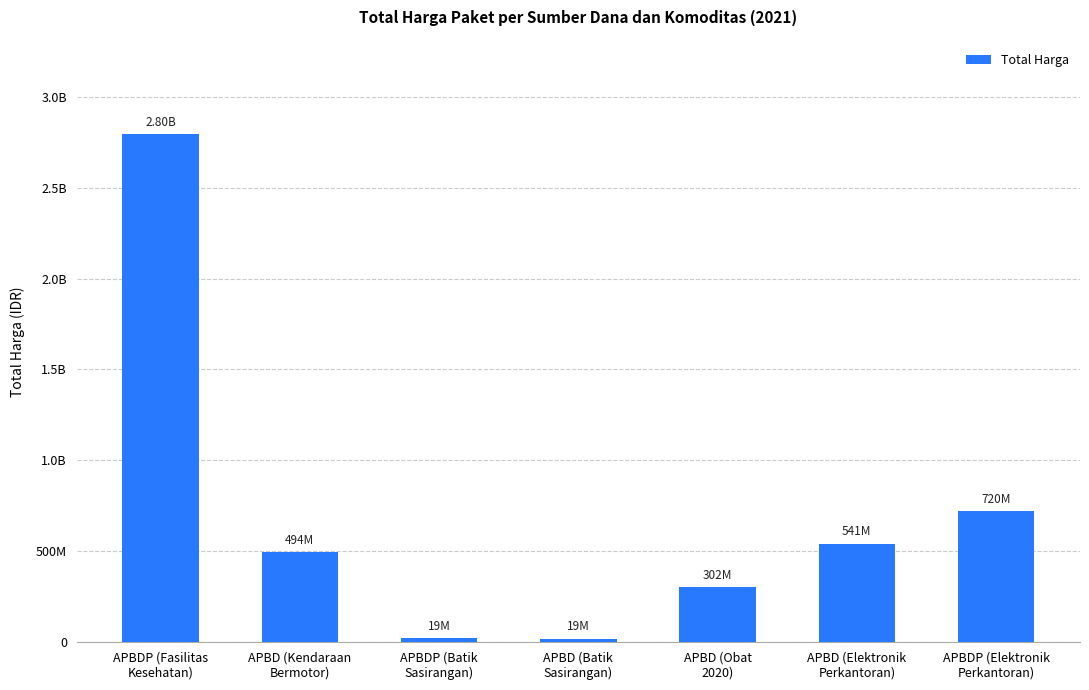

Does the chart contain any negative values?

No